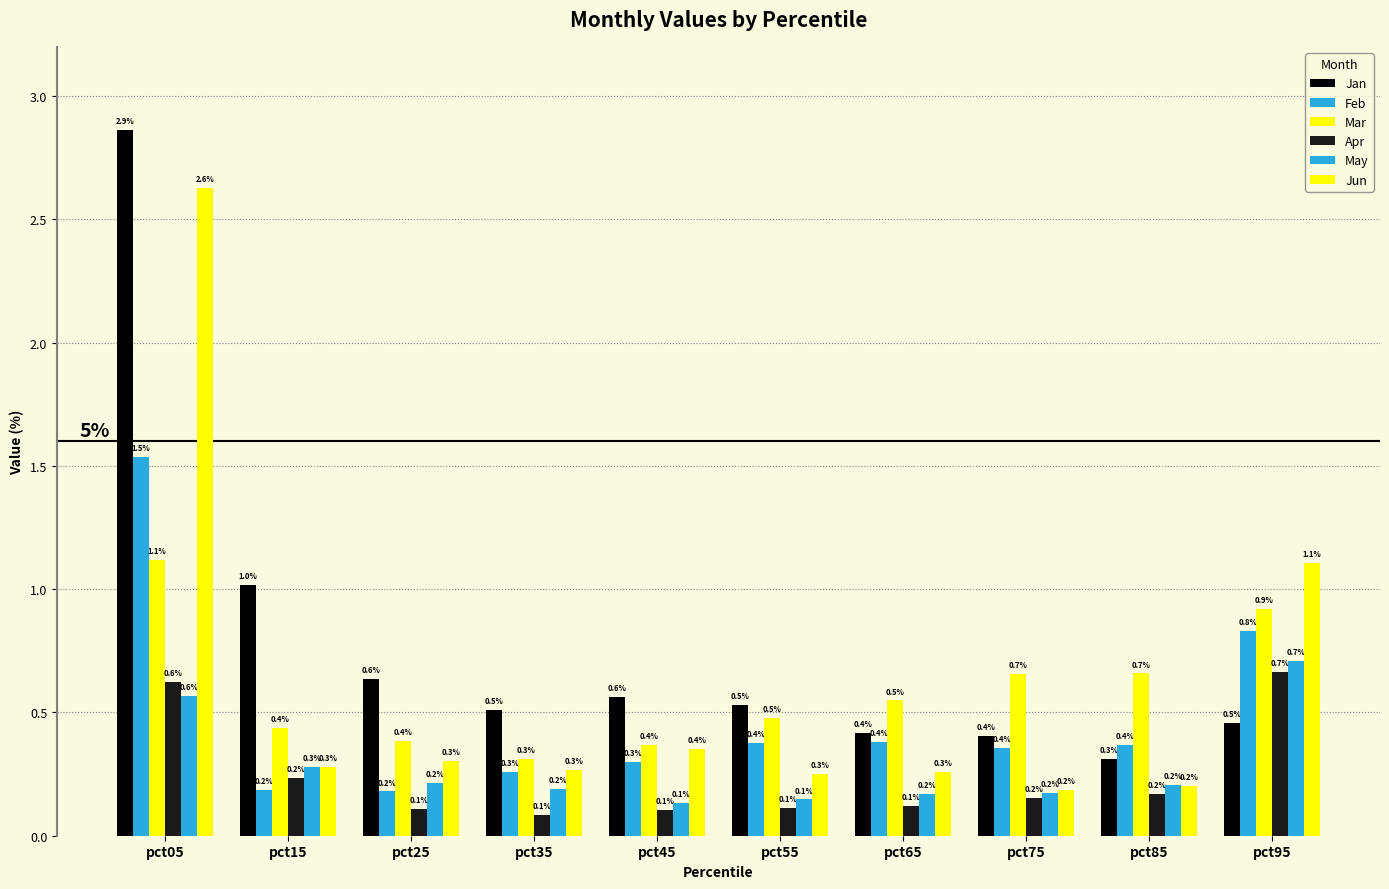

Are the bars grouped side by side (vs. stacked)?

Yes